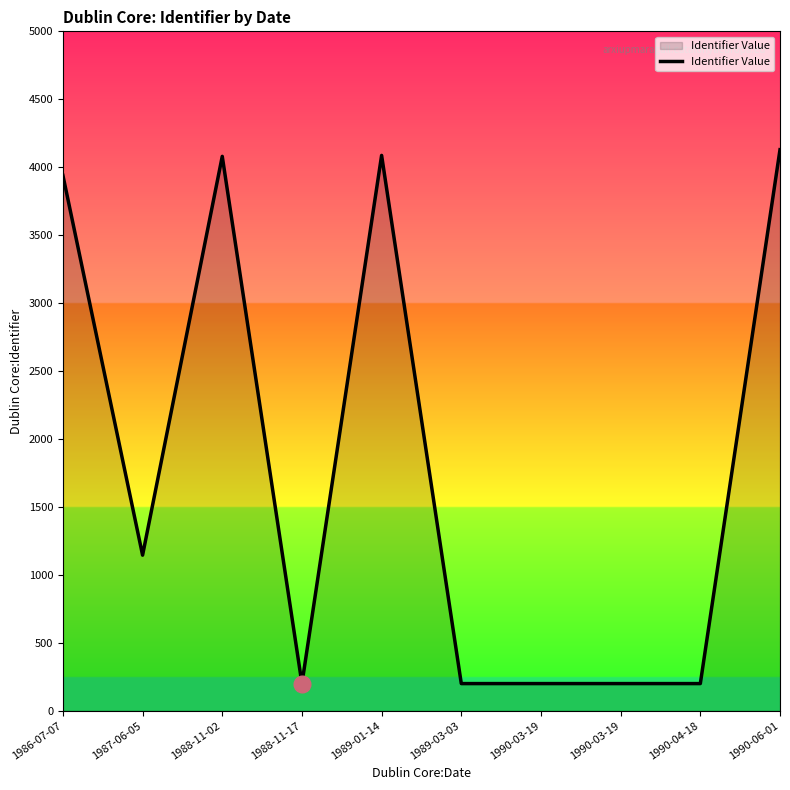

What is the average value?

1838